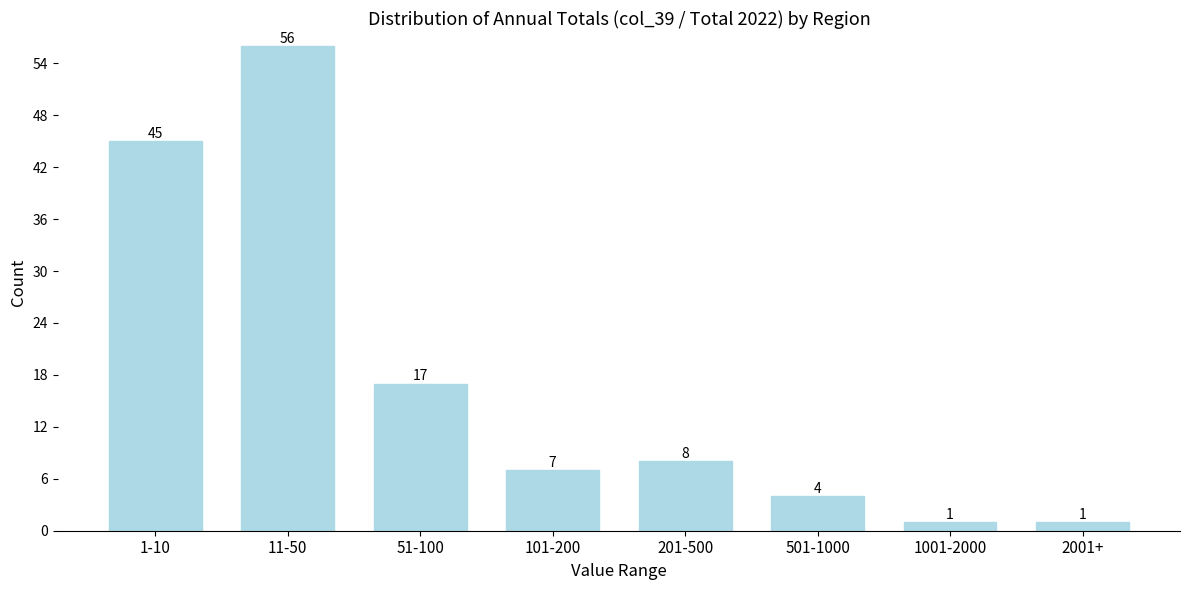

Reading left to right, what are all the values shown in this chart?

45	56	17	7	8	4	1	1